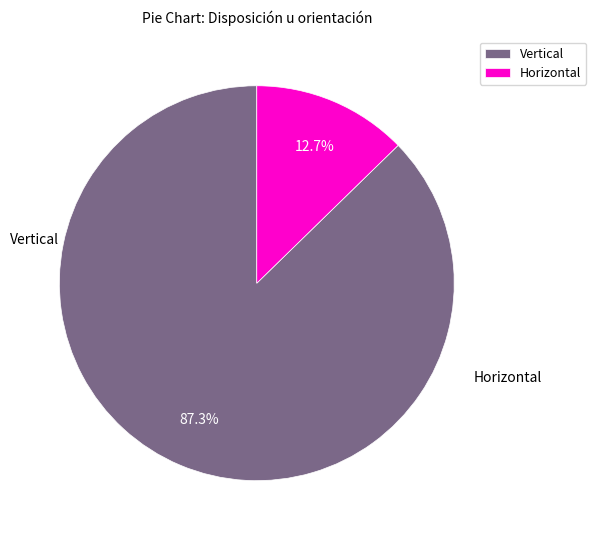

Which category has the biggest portion of the pie?

Vertical